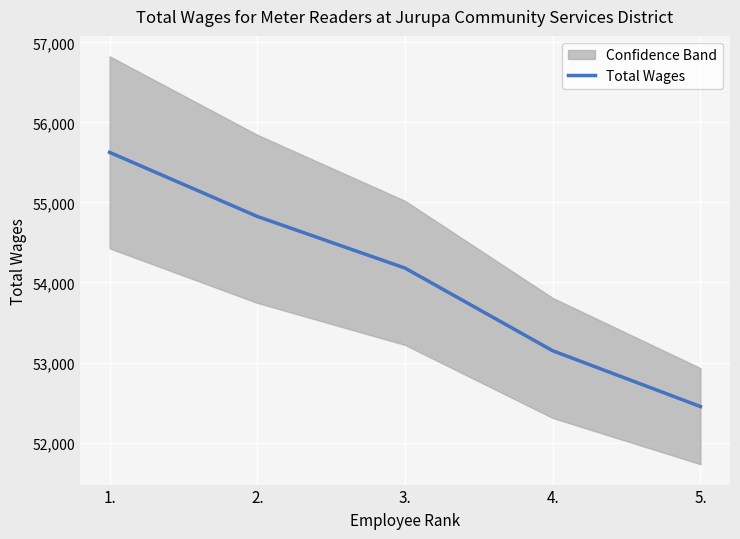

What is the sum of the values at 4. and 1.?

108773